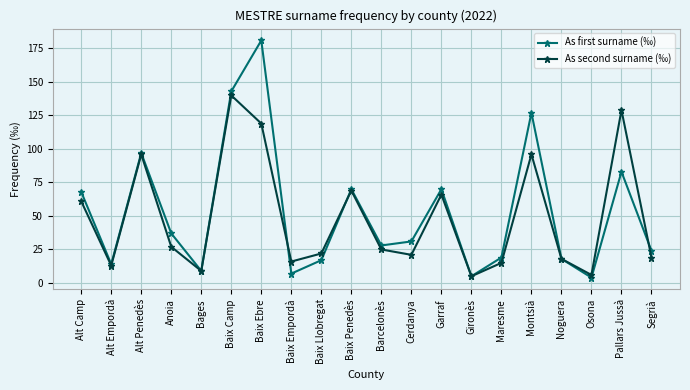

Which label corresponds to the largest value in the chart?

Baix Ebre